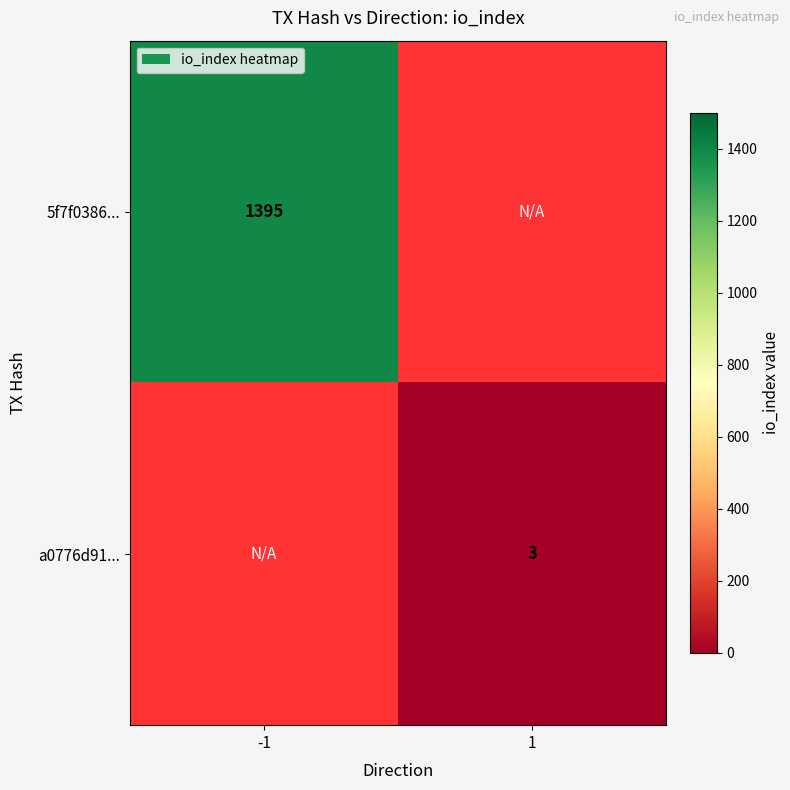

How many categories are shown in the chart?

2